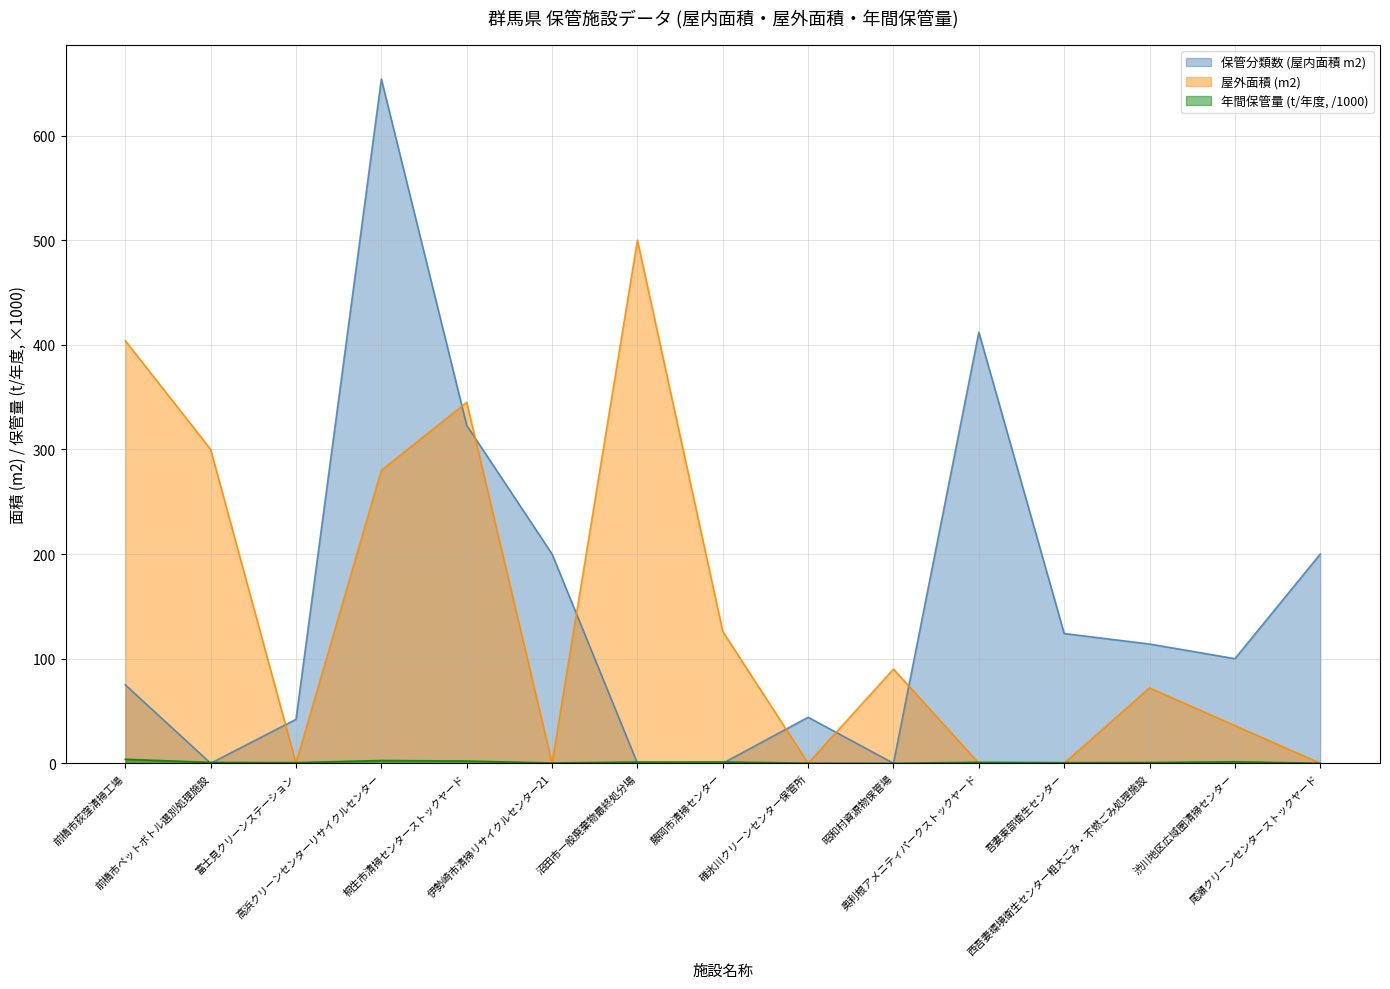

At which label does 年間保管量 (t/年度, /1000) reach its minimum?

昭和村資源物保管場